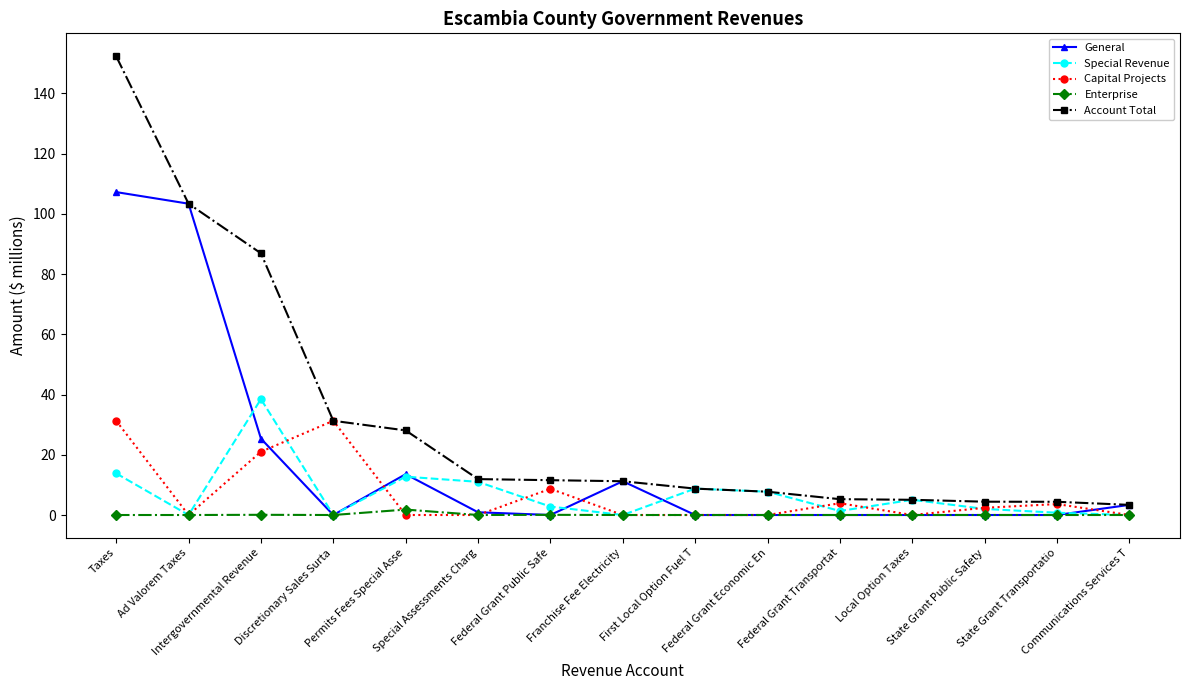

Rank the series by their maximum value, from lowest to highest.

Enterprise, Capital Projects, Special Revenue, General, Account Total